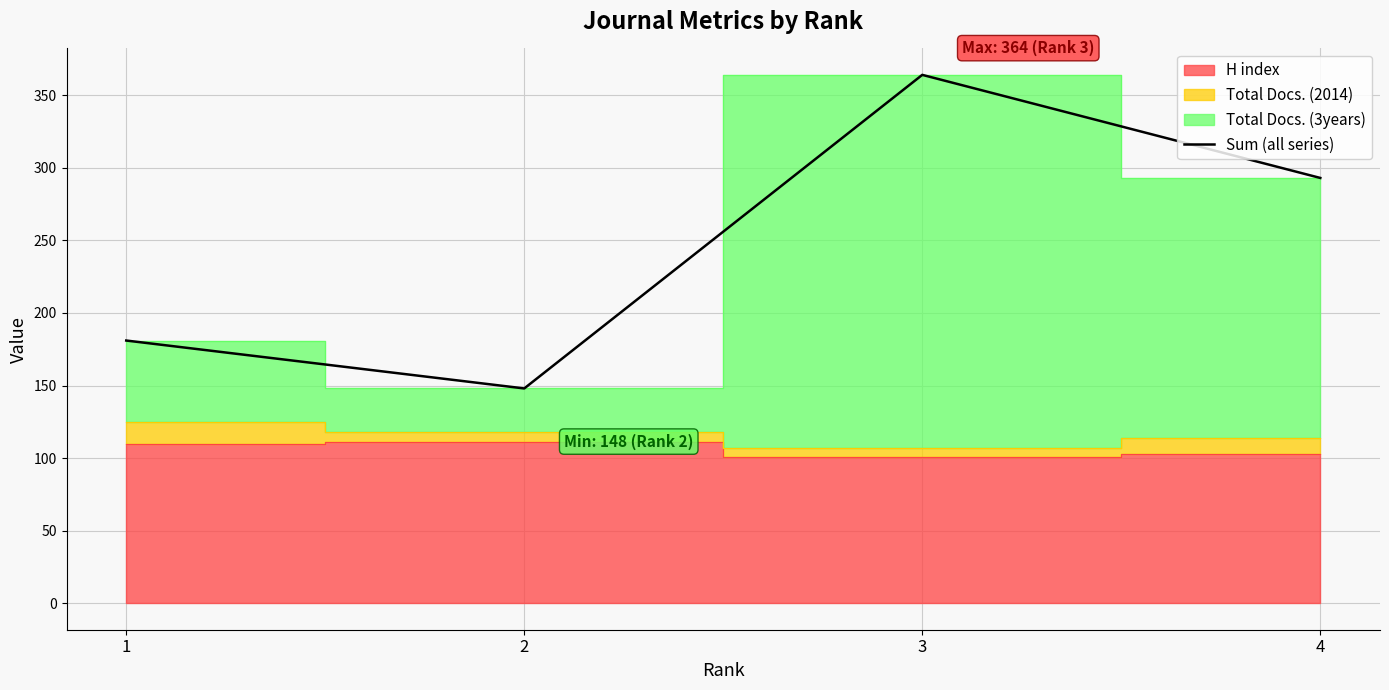

What is the change in value from 1 to 4?

+112